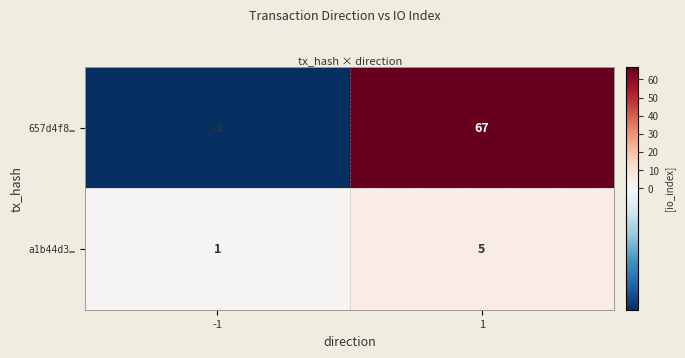

The value of a1b44d3… at -1 is 1. True or false?

True